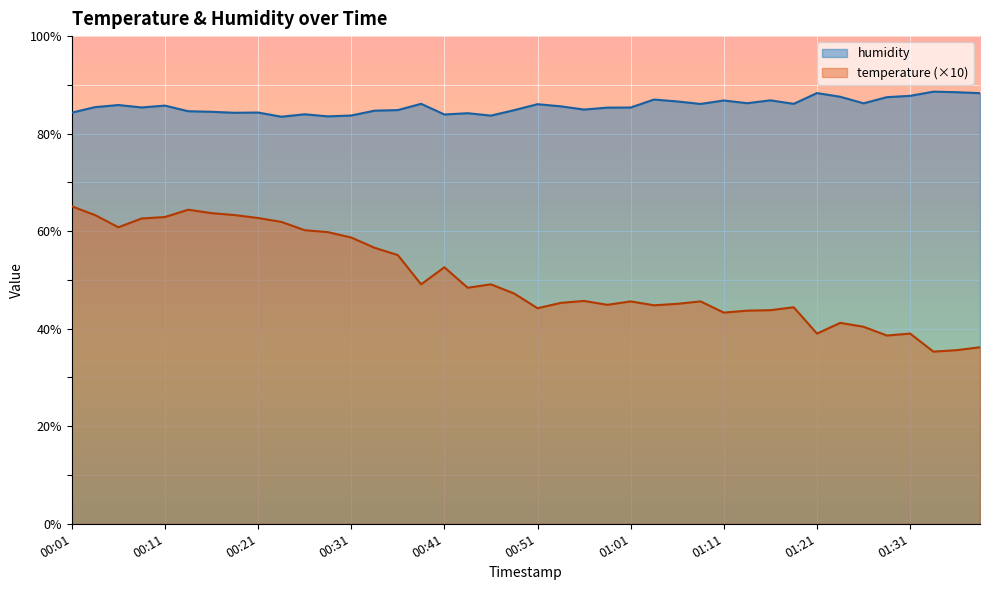

What is the average value of the temperature series?

50.2